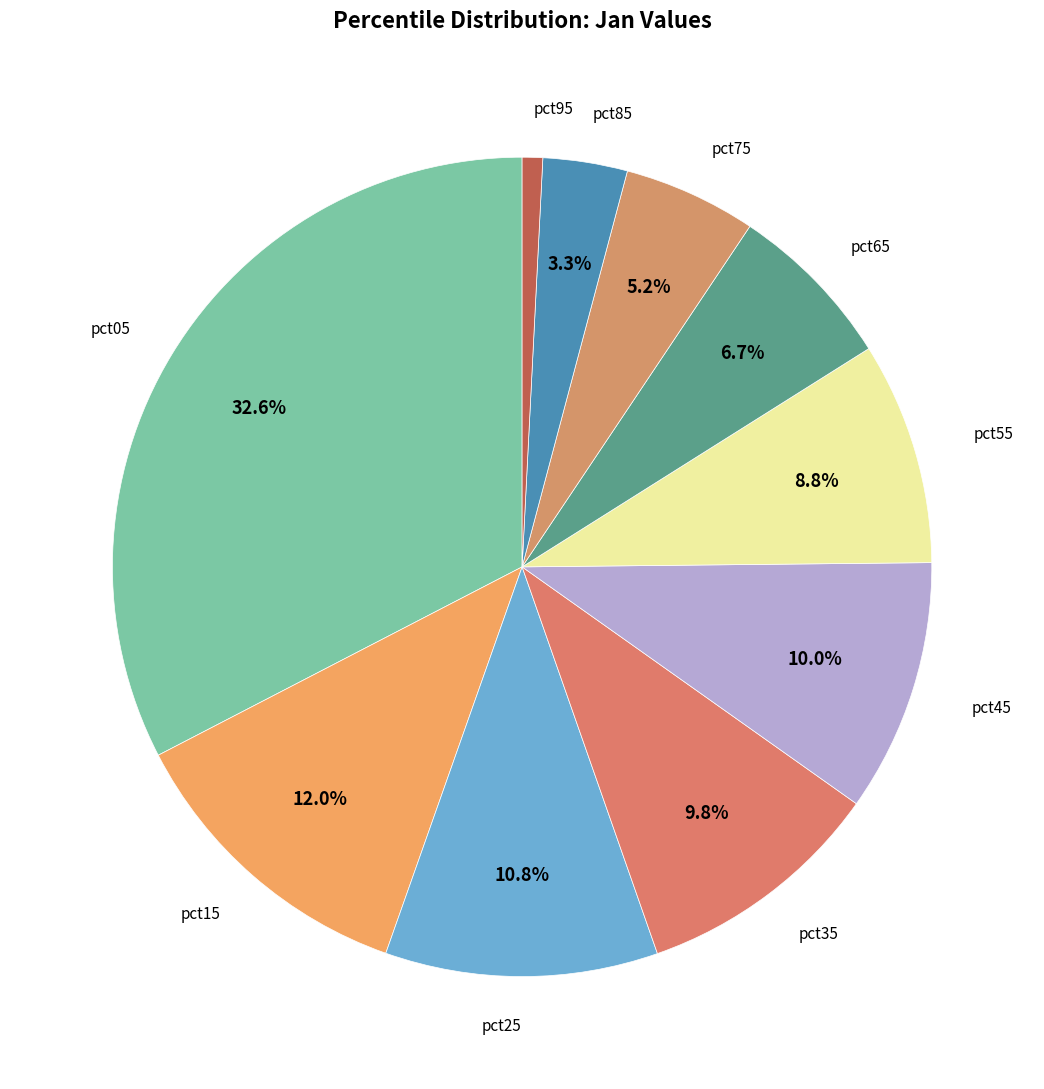

Approximately how many times larger is the value at pct25 compared to pct35?

1.1